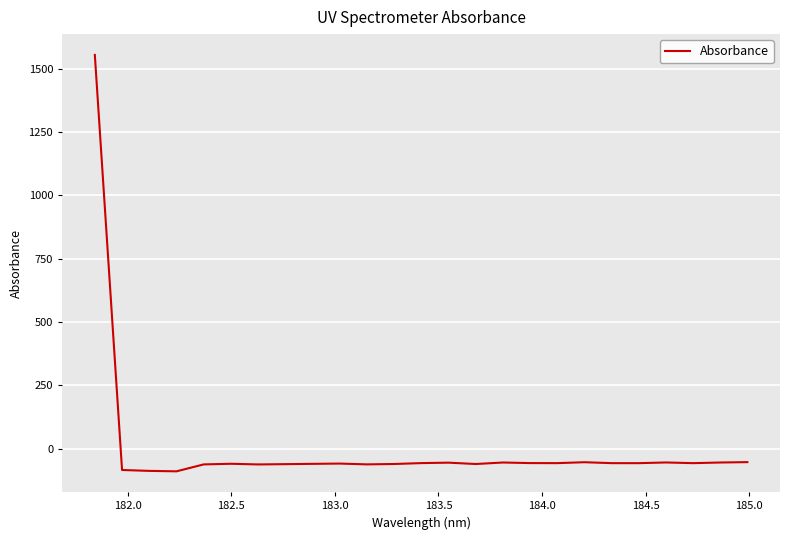

What is the minimum value shown in the chart?

-89.2